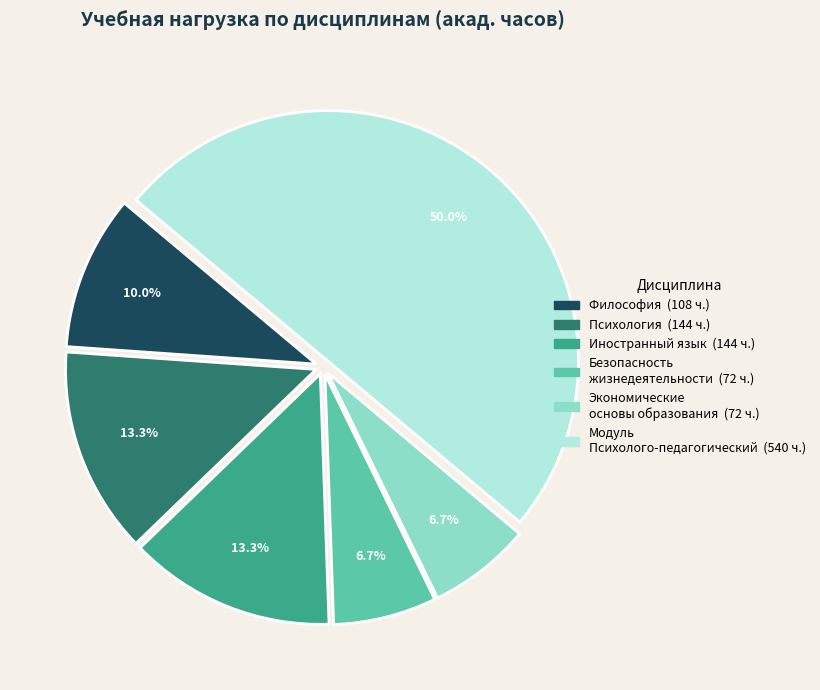

How much of the chart is everything except Психология?

86.7%